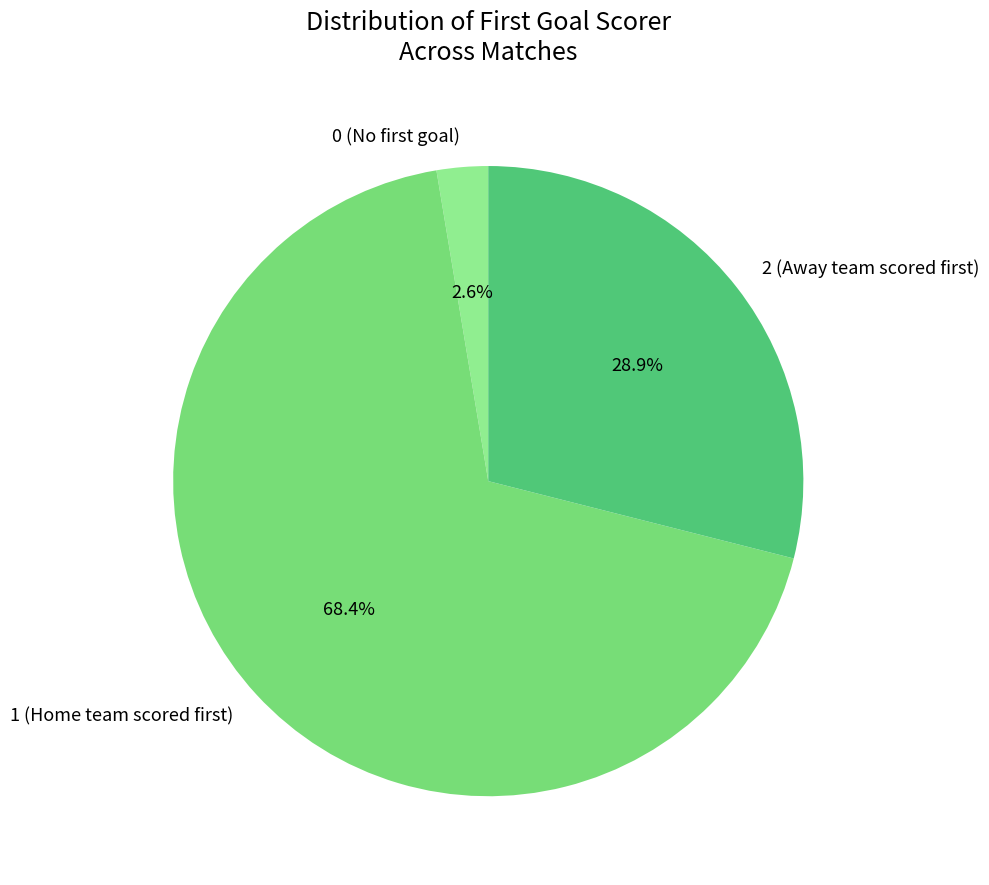

How many segments does this pie chart have?

3